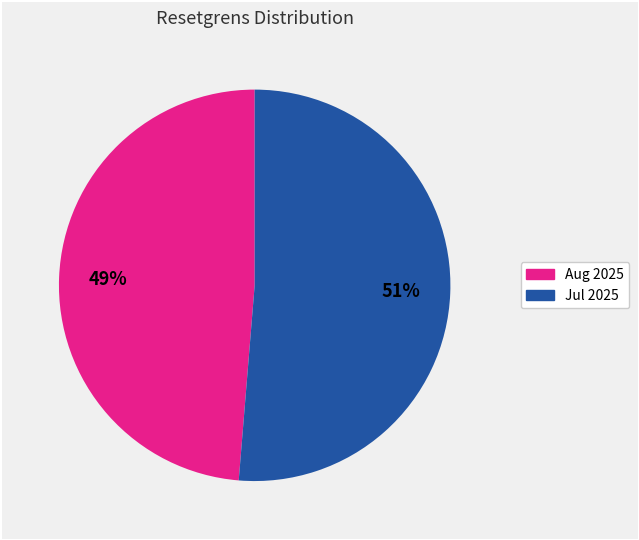

To the nearest percent, what is the average slice percentage?

50%